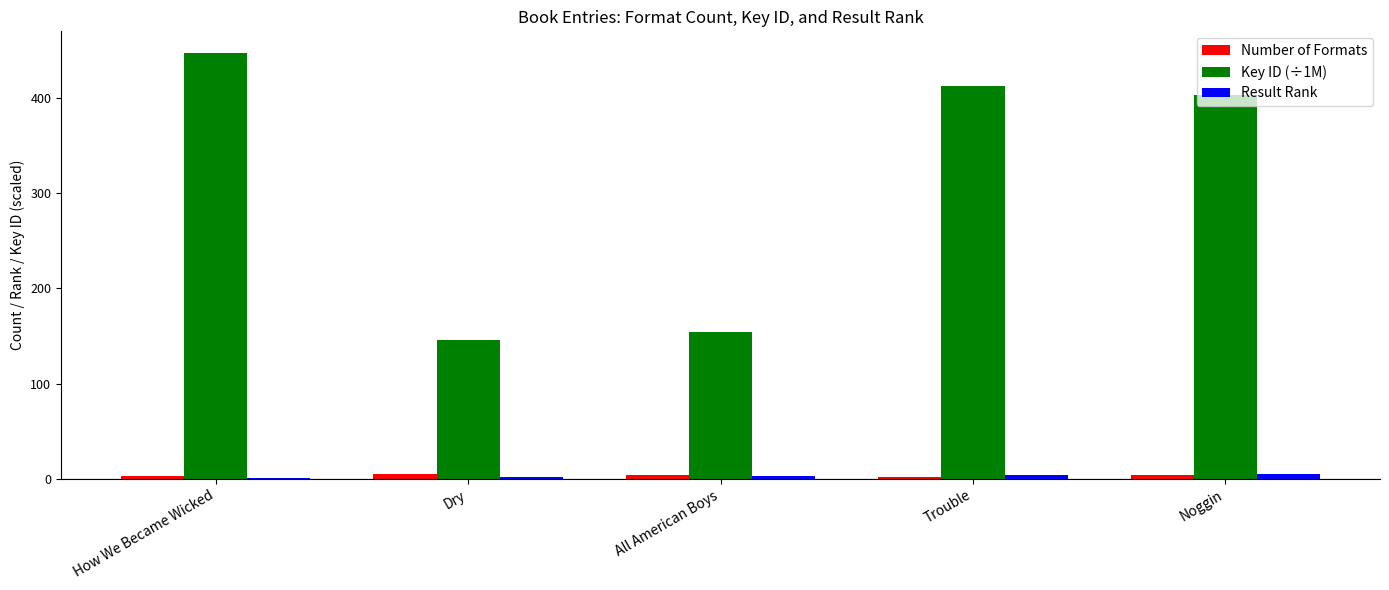

Is it true that Result Rank equals 5.0 at Noggin?

True